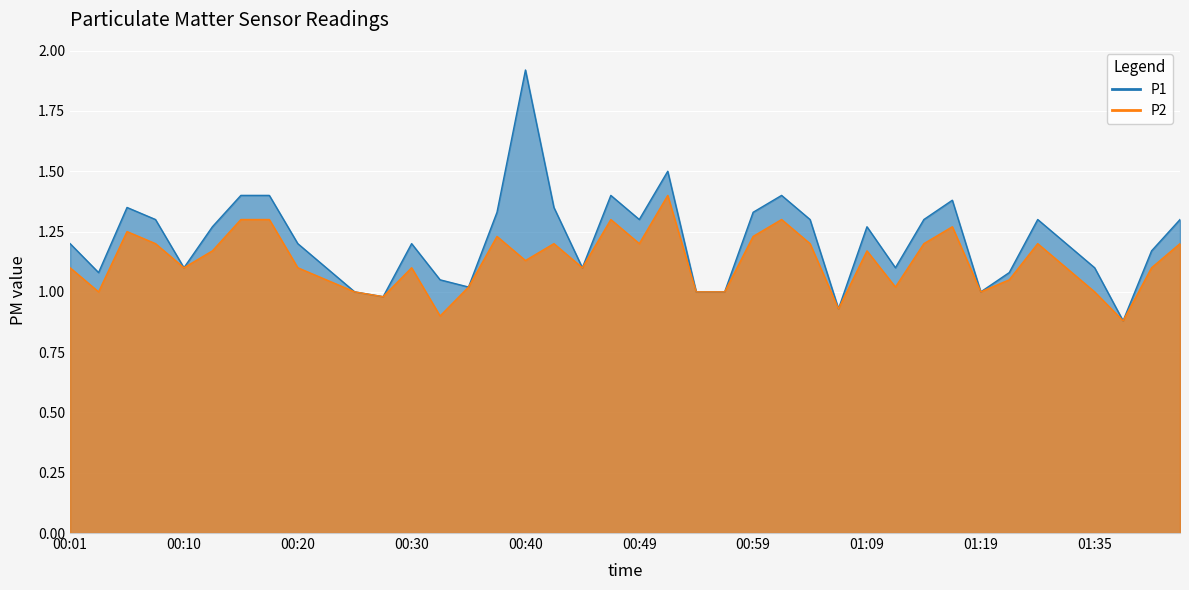

What position from the left is 01:02?

26